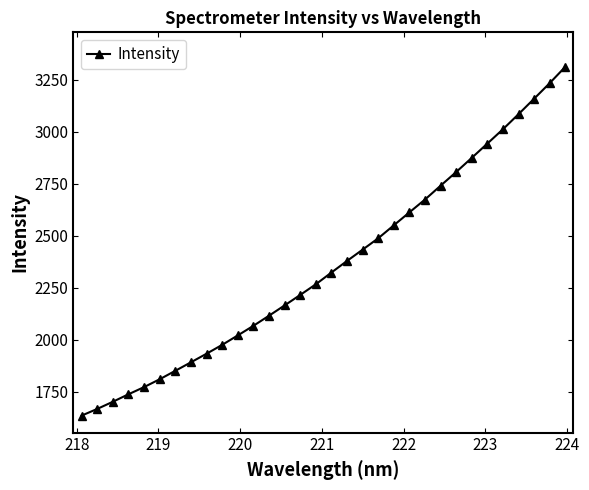

Does the chart have visible grid lines?

No